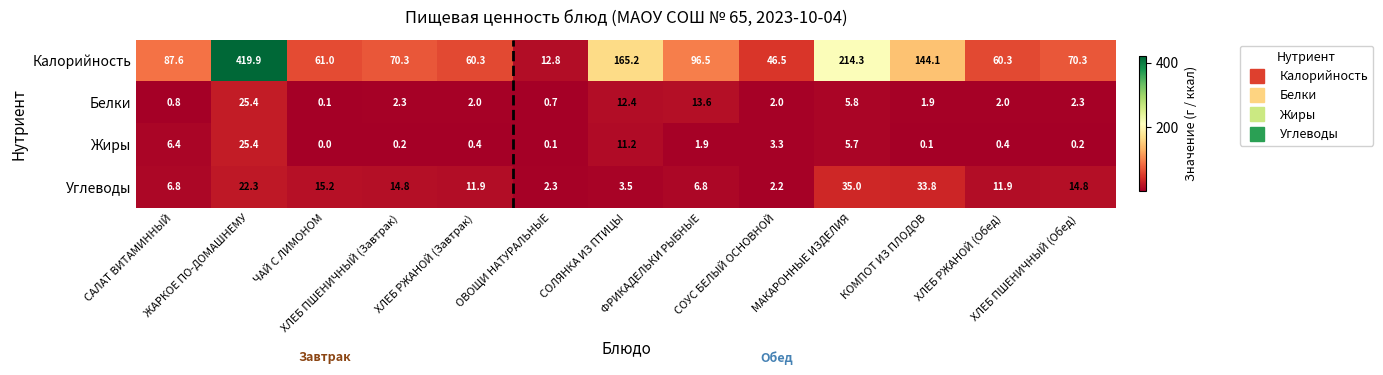

Which series has the largest total across all categories?

Калорийность